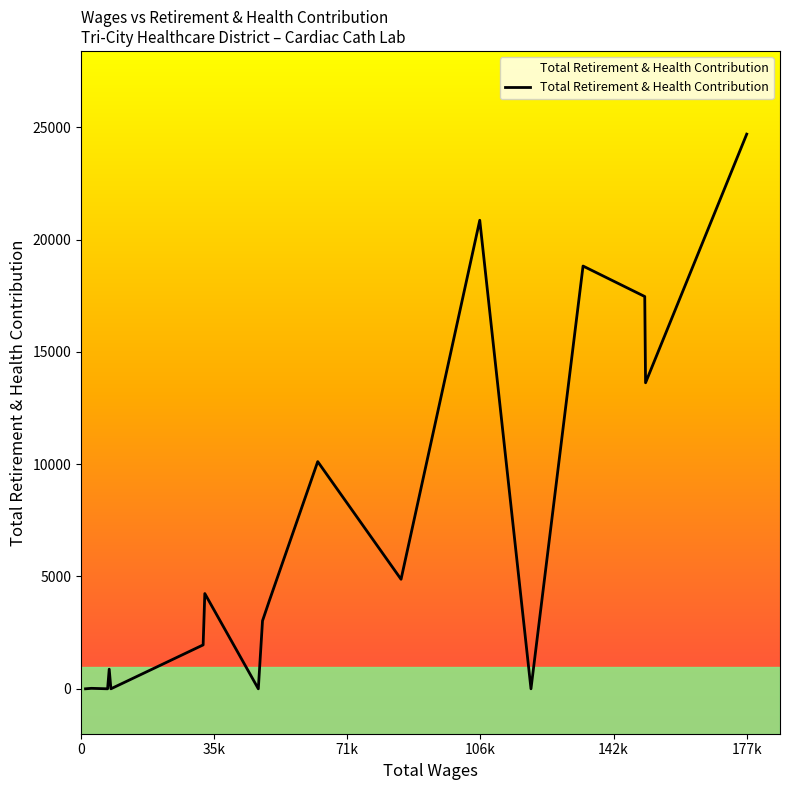

What is the maximum value shown in the chart?

24695